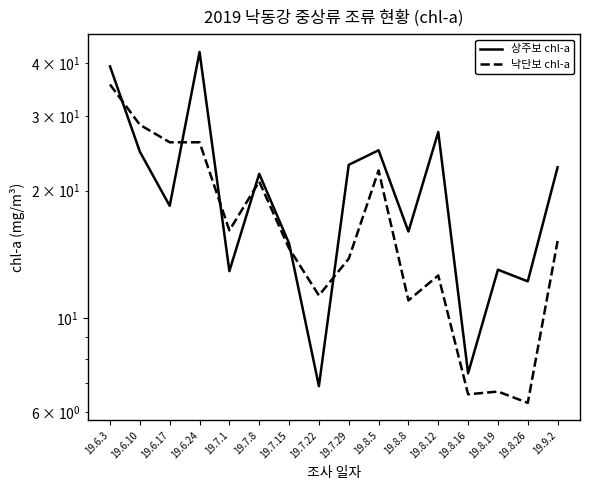

How many times do 상주보 chl-a and 낙단보 chl-a cross each other?

6